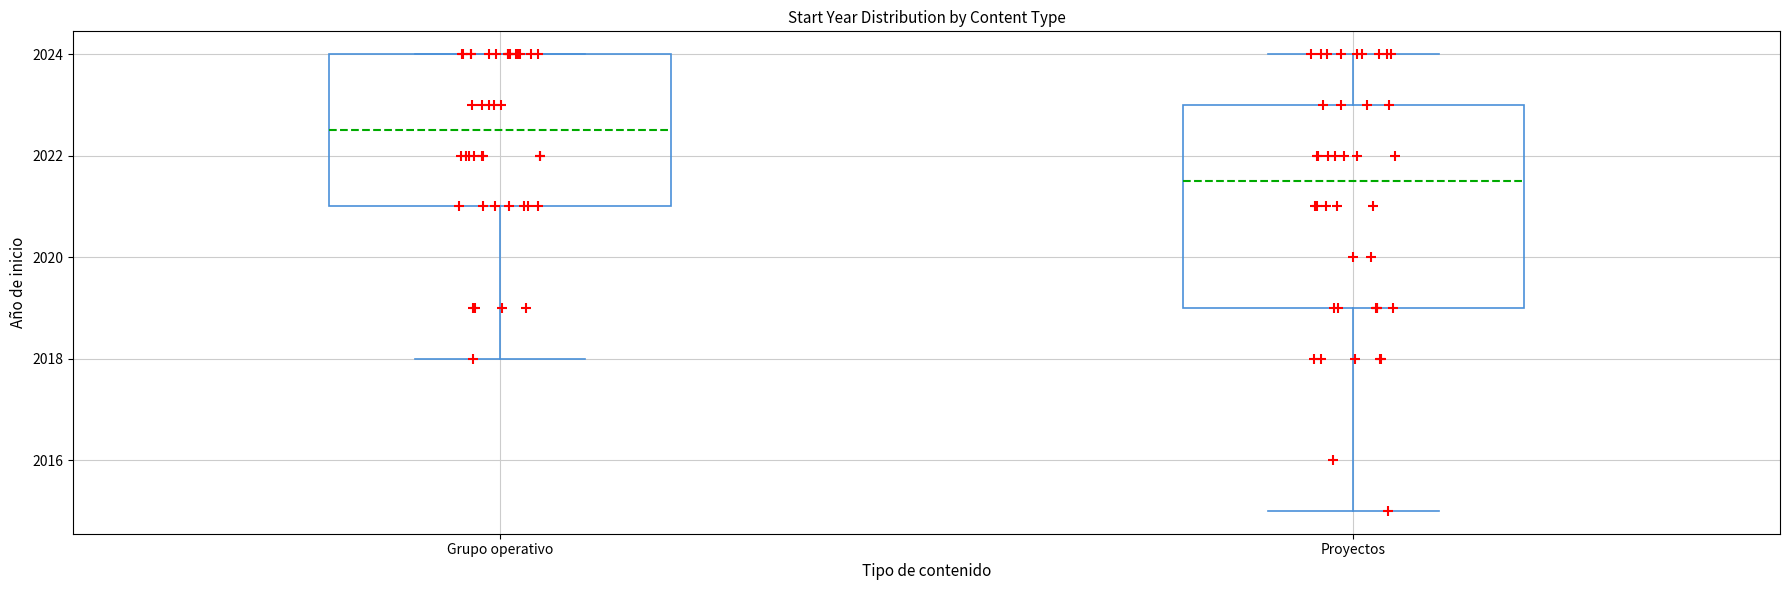

Reading left to right, read every box against the y-axis: the position of its median line, the range the box covers, and the ends of its whiskers. The values are not printed on the chart, so give them approximately, as read against the axis.

Grupo operativo: median 2022.6, box 2021.0 to 2024.0, whiskers 2018.0 to 2024.0
Proyectos: median 2021.6, box 2019.0 to 2023.0, whiskers 2015.0 to 2024.0